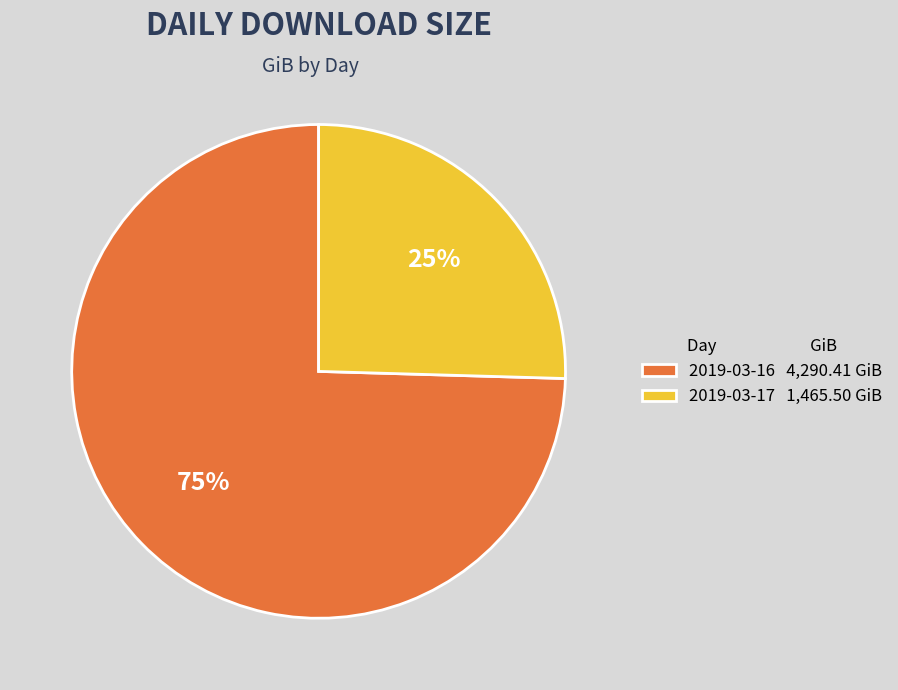

To the nearest percent, what percentage of the pie is 2019-03-16?

75%